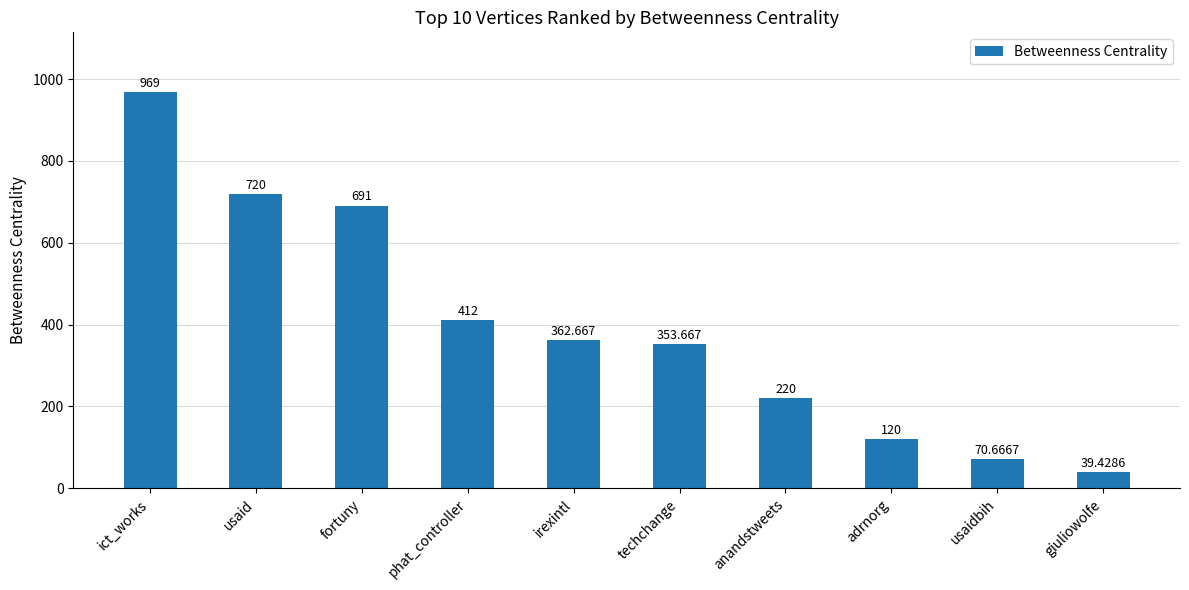

The chart shows a value of 969.0 at ict_works. True or false?

True